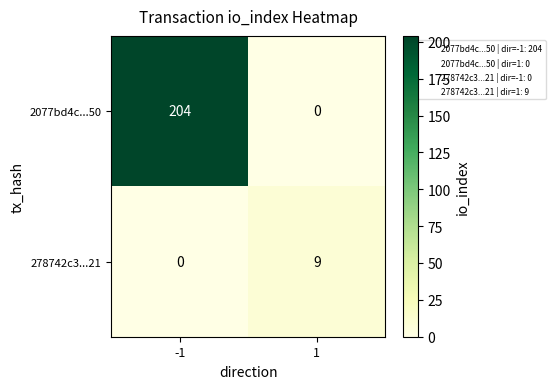

What is the sum of all 278742c3...21 values?

9